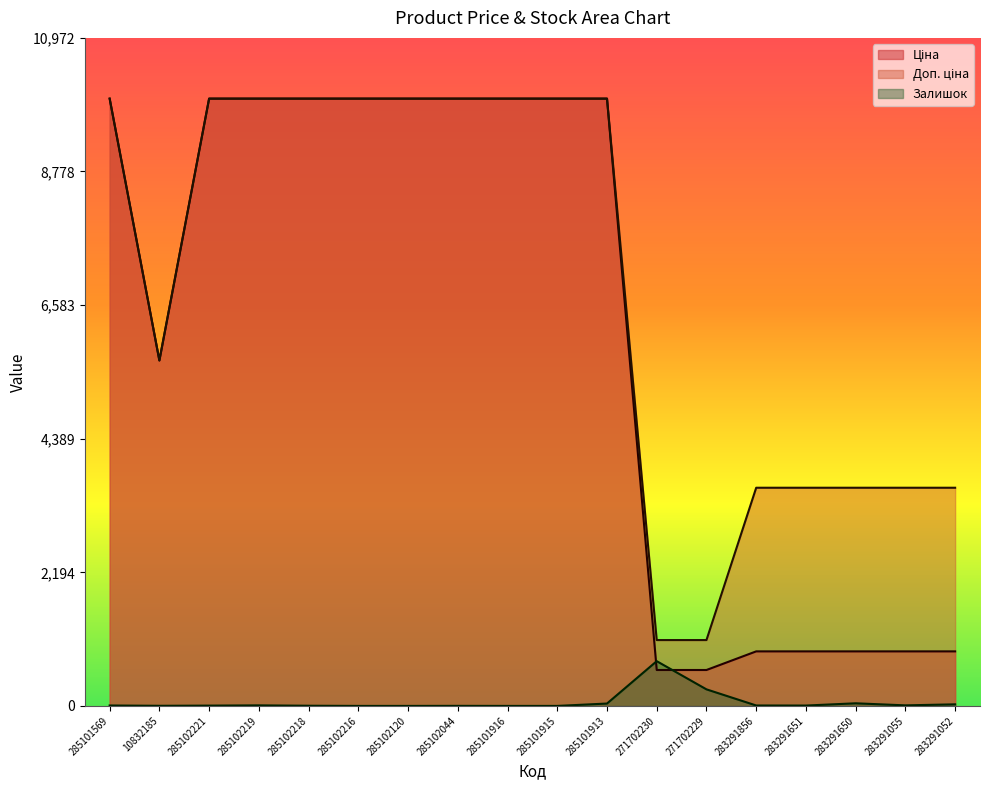

How many lines are shown in the chart?

3